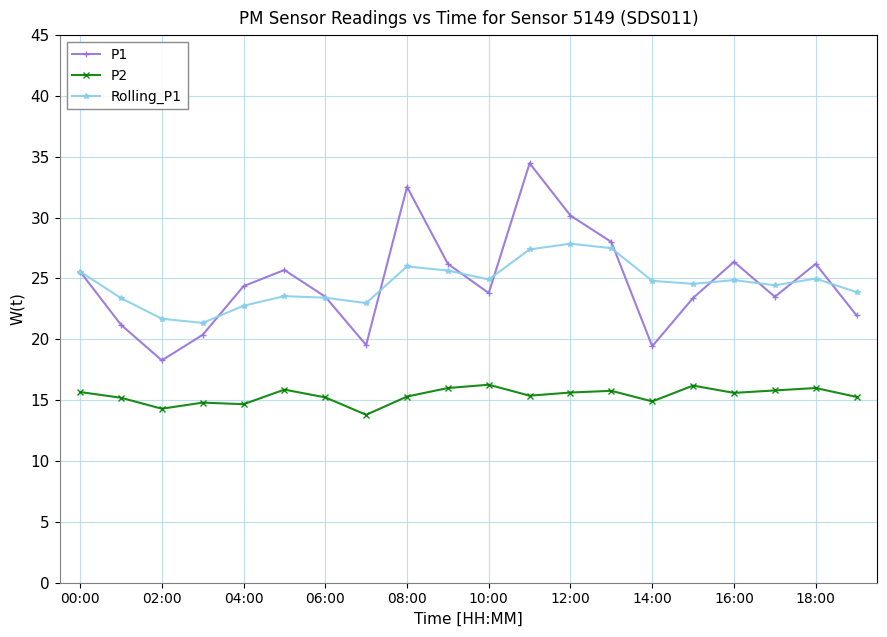

What is the lowest value of the Rolling_P1 series?

21.4